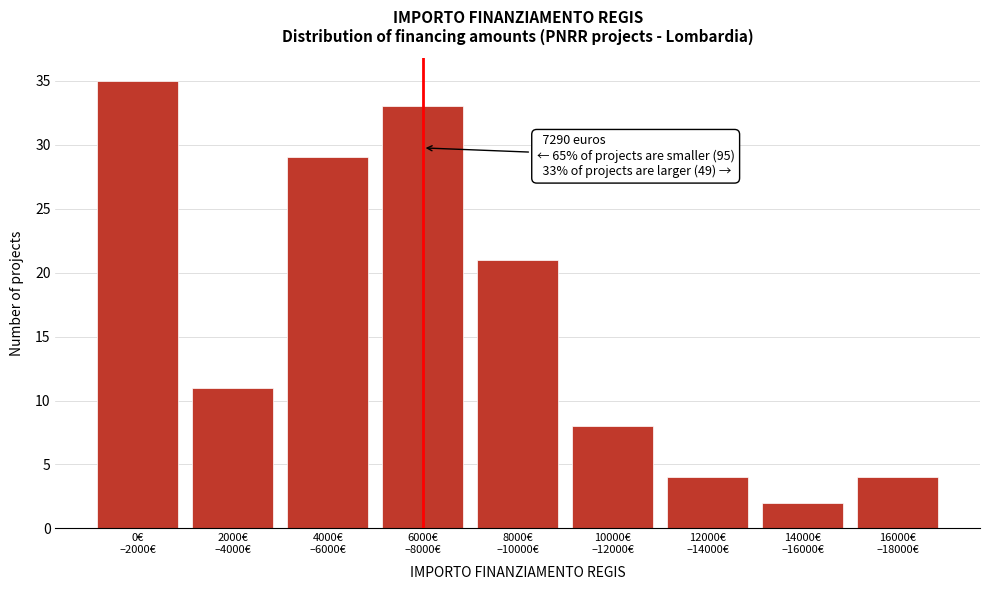

Reading left to right, what are all the values shown in this chart?

35	11	29	33	21	8	4	2	4